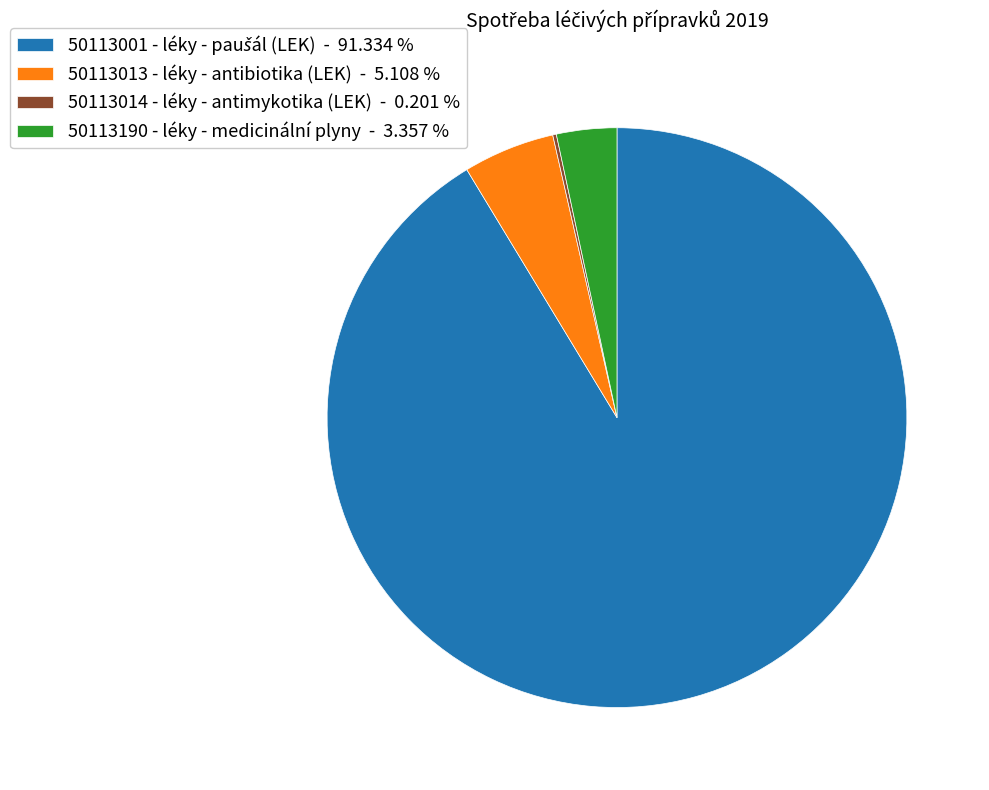

Which has a higher value, 50113190 - léky - medicinální plyny - 3.357 % or 50113013 - léky - antibiotika (LEK) - 5.108 %?

50113013 - léky - antibiotika (LEK) - 5.108 %